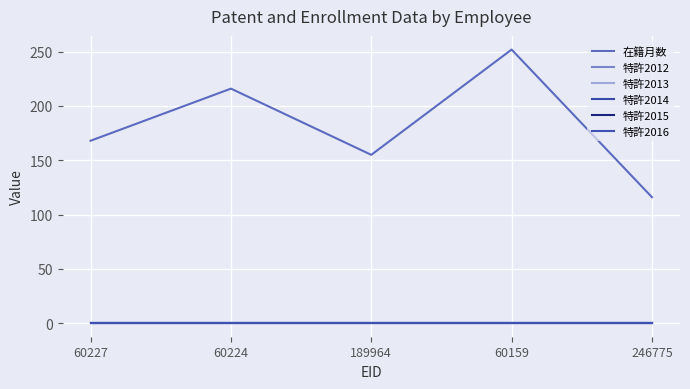

Which series has the largest total across all categories?

在籍月数